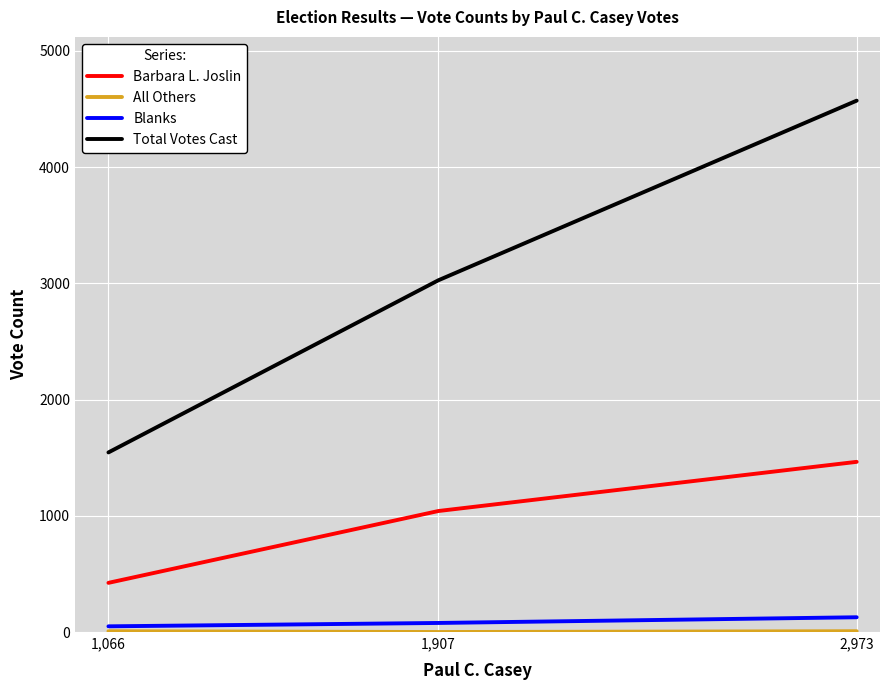

What position from the right is 1,066?

3